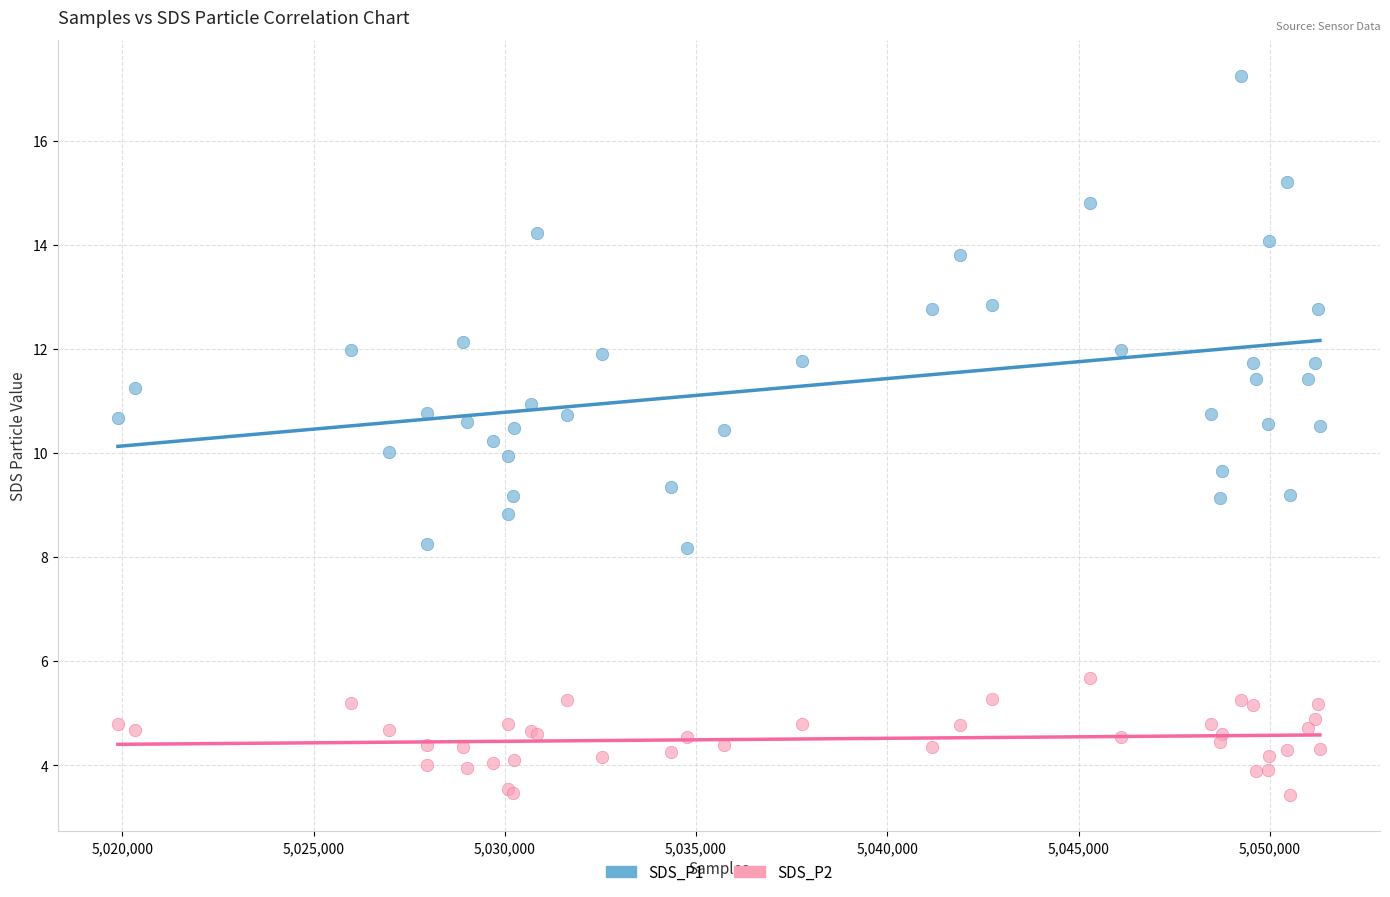

Which series has the widest spread of Y values?

SDS_P1